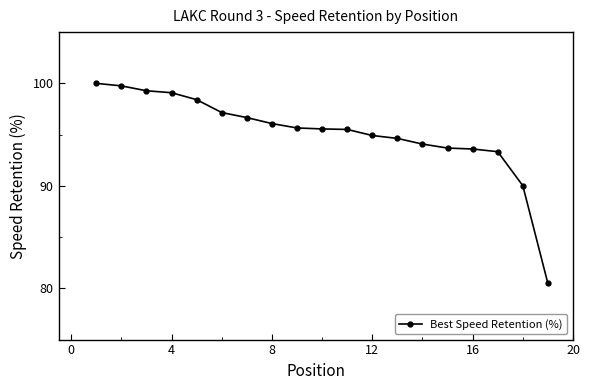

What is the maximum value shown in the chart?

100.0